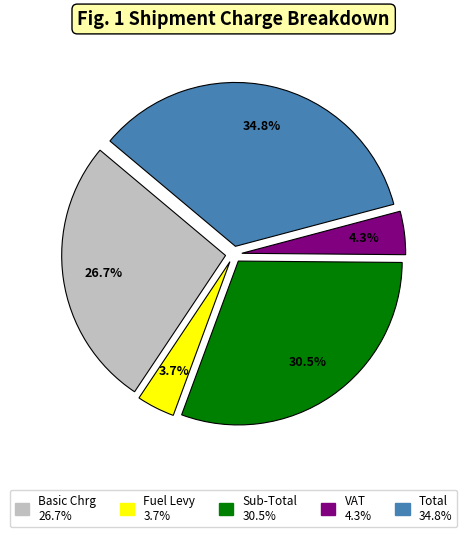

Is VAT the majority of the pie?

No